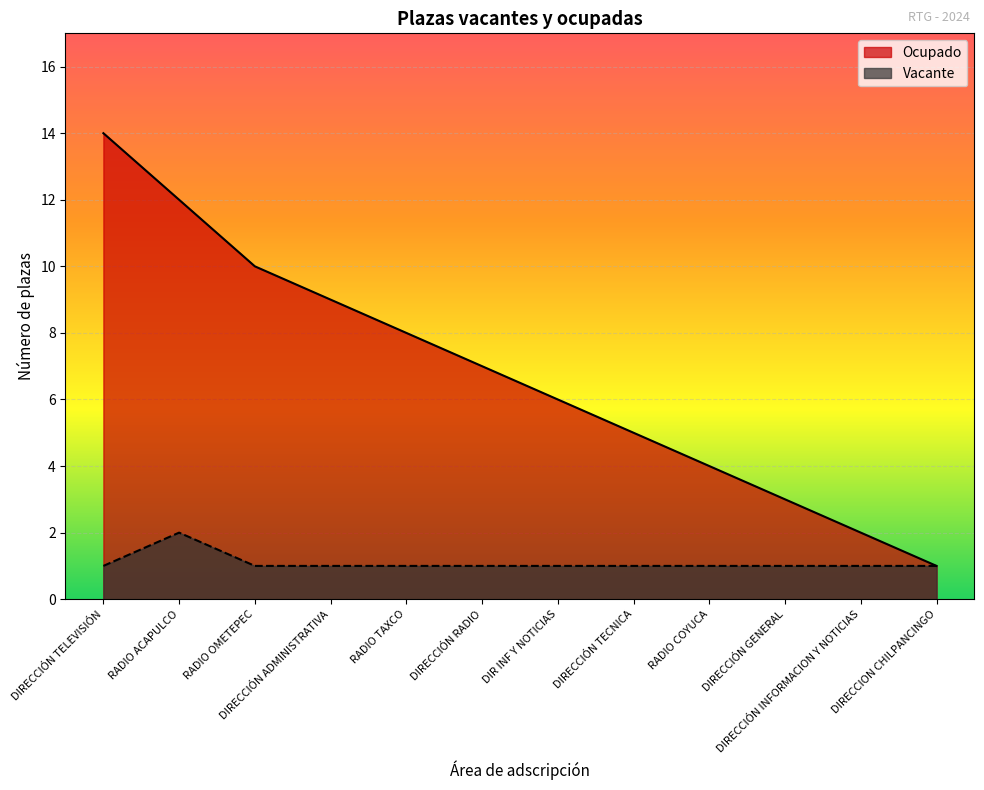

At which category is the sum across all series the highest?

DIRECCIÓN TELEVISIÓN